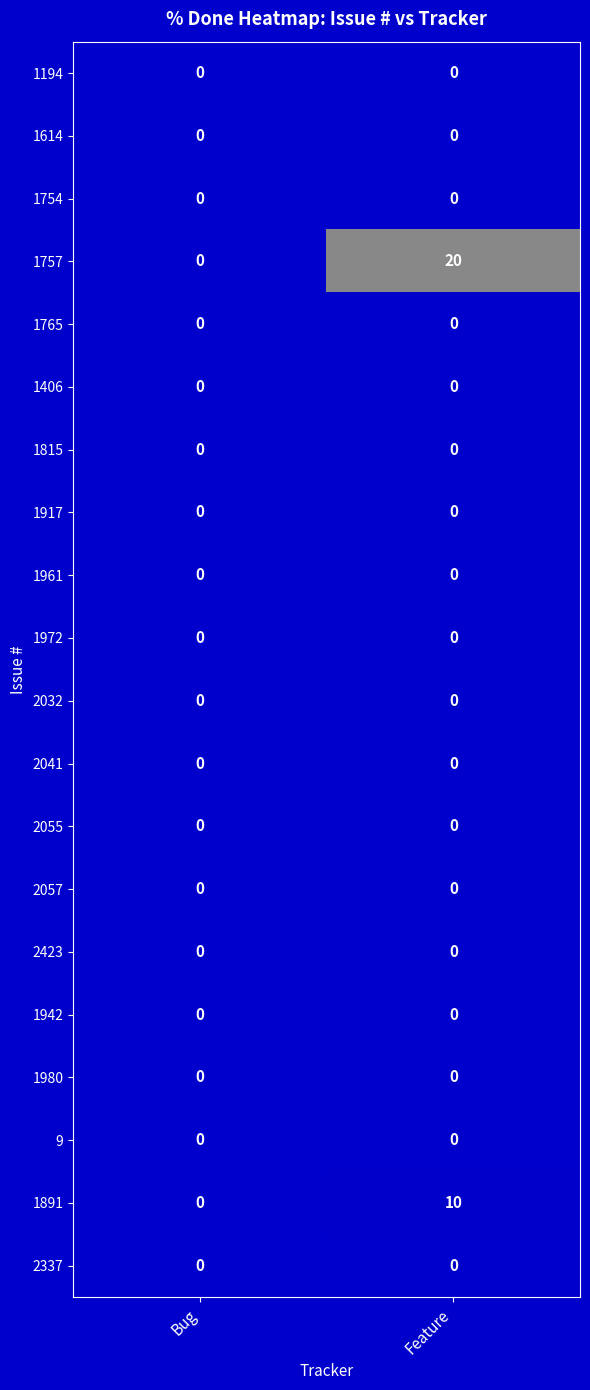

What is the difference between the 1757 values at Bug and Feature?

20